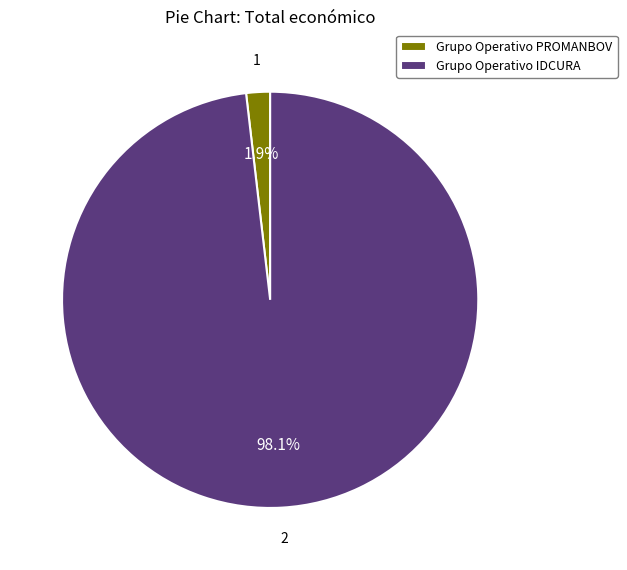

What is the majority slice?

Grupo Operativo IDCURA